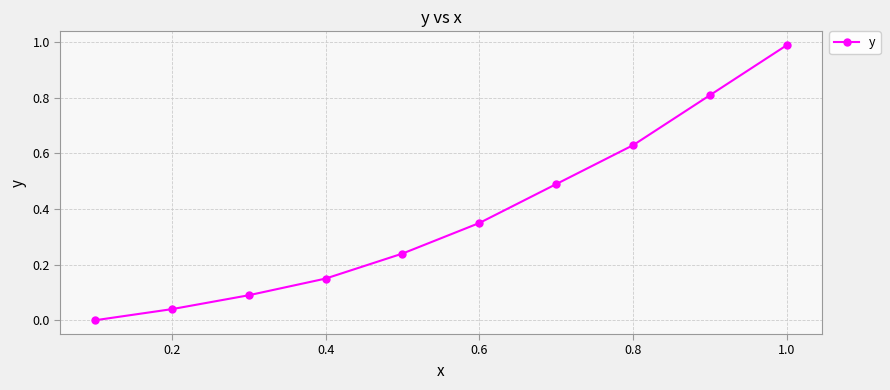

True or false: there are more than 1 points higher than both neighbors.

False